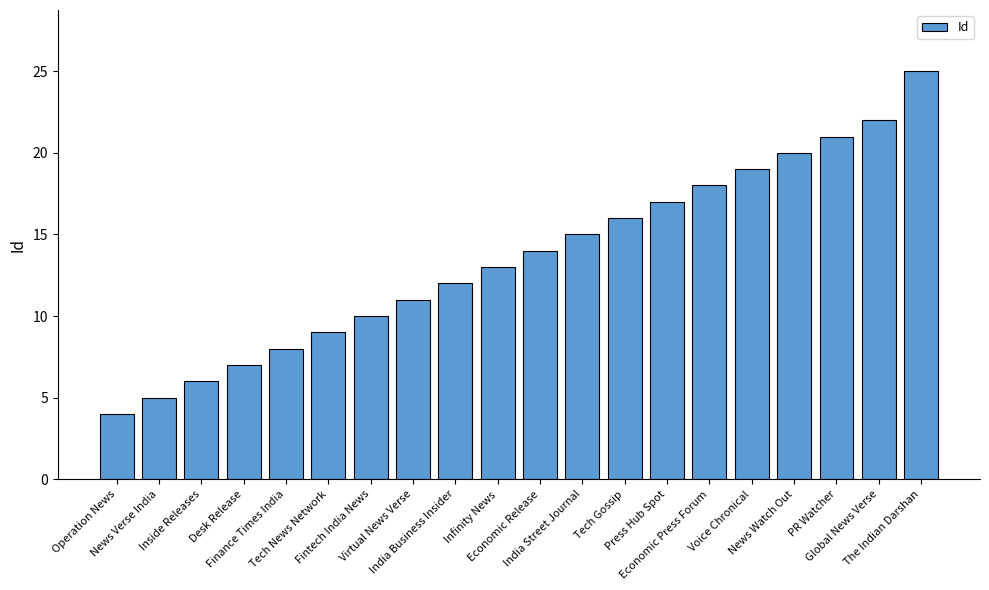

List the labels in order of value, largest first.

The Indian Darshan, Global News Verse, PR Watcher, News Watch Out, Voice Chronical, Economic Press Forum, Press Hub Spot, Tech Gossip, India Street Journal, Economic Release, Infinity News, India Business Insider, Virtual News Verse, Fintech India News, Tech News Network, Finance Times India, Desk Release, Inside Releases, News Verse India, Operation News